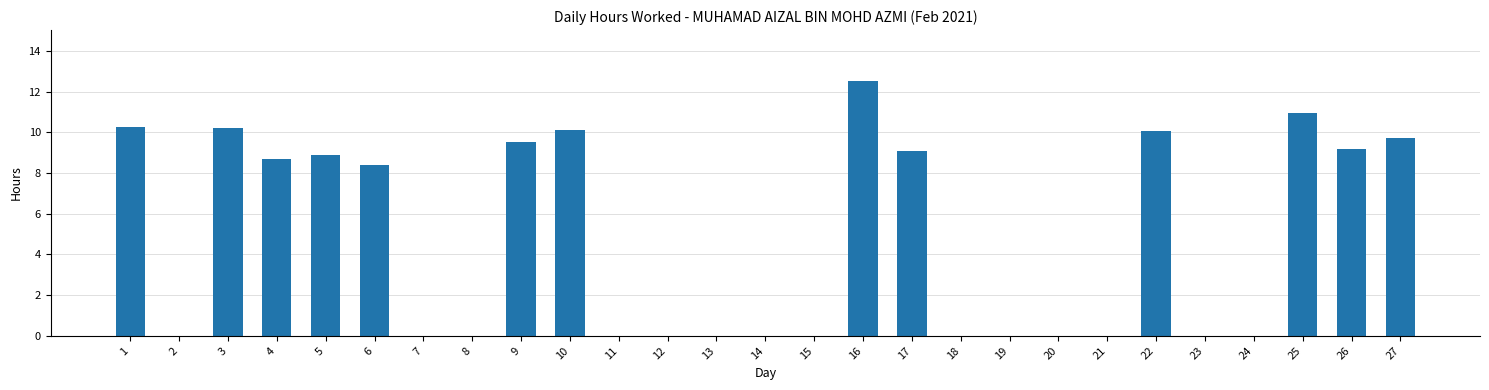

The chart shows a value of 0.0 at 20. True or false?

True